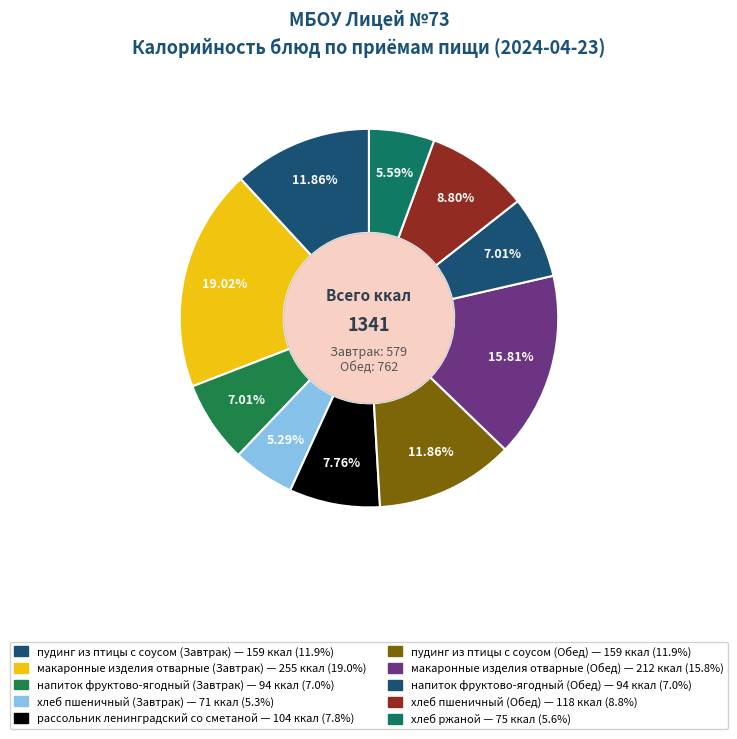

Count the number of slices in the pie.

10